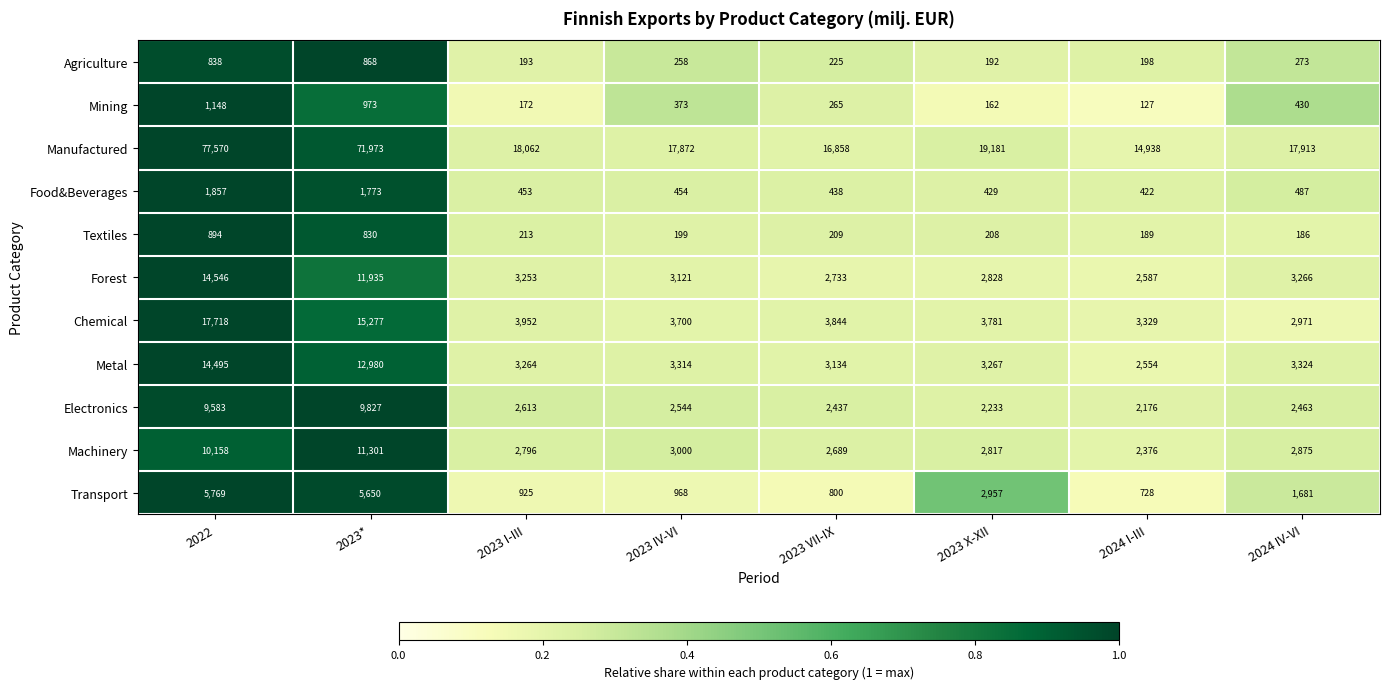

The Mining series shows 127 at 2024 I-III. True or false?

True